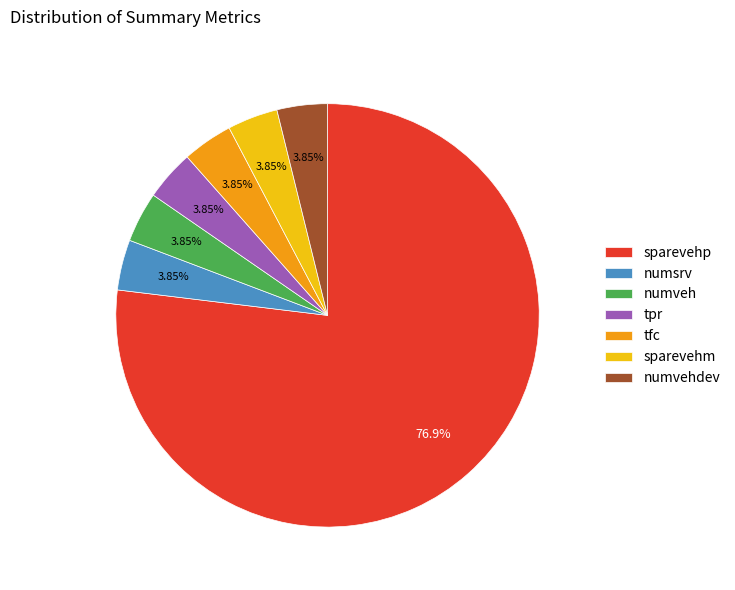

What percentage is the tpr slice, to the nearest percent?

4%